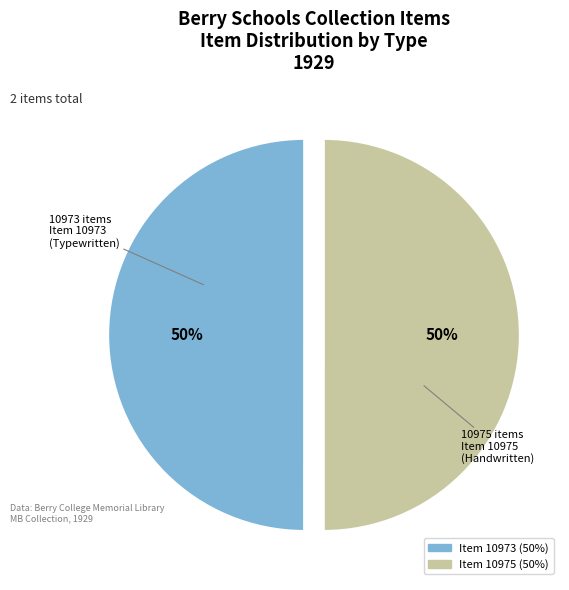

To the nearest percent, what is the average slice percentage?

50%